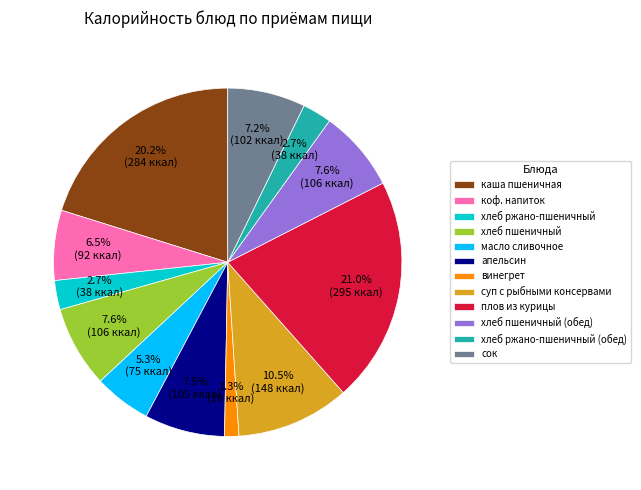

True or false: каша пшеничная accounts for 35% of the total.

False